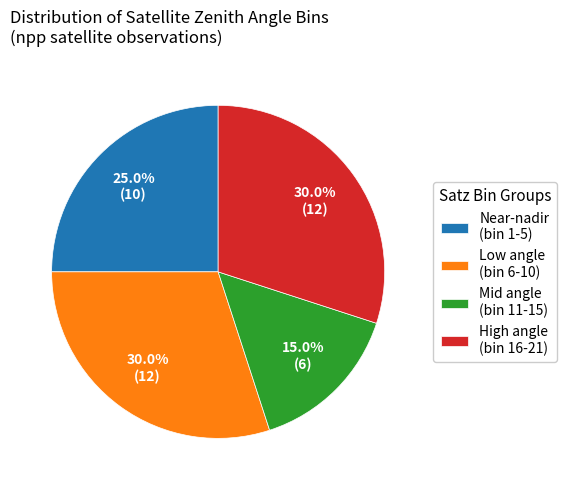

What is the smallest slice in the pie chart?

Mid angle (bin 11-15)